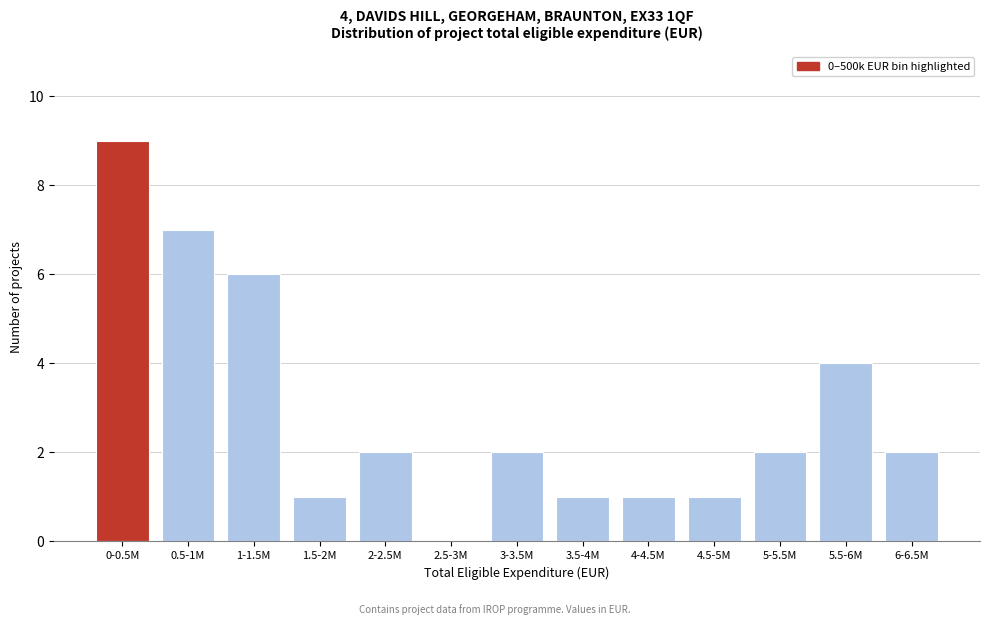

Reading right to left, list all the values displayed in this chart.

6-6.5M=2	5.5-6M=4	5-5.5M=2	4.5-5M=1	4-4.5M=1	3.5-4M=1	3-3.5M=2	2.5-3M=0	2-2.5M=2	1.5-2M=1	1-1.5M=6	0.5-1M=7	0-0.5M=9